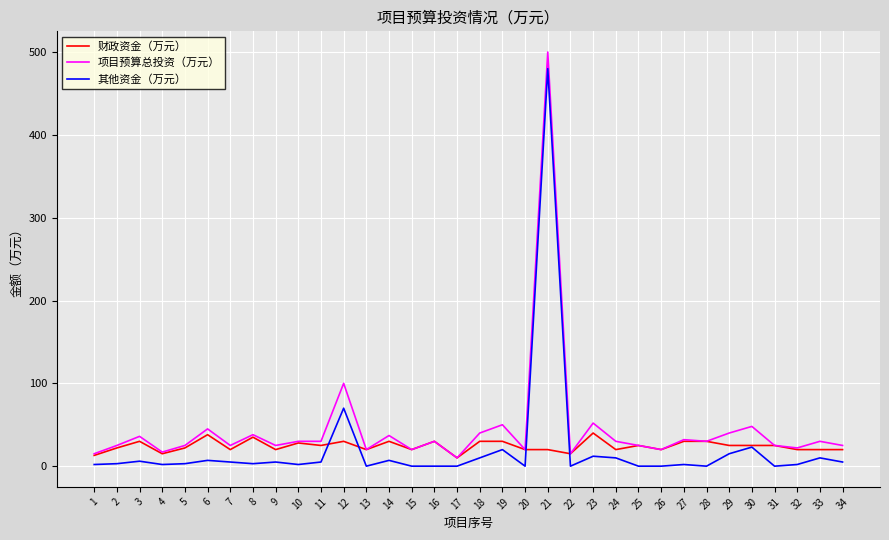

True or false: 项目预算总投资（万元） has a value of 37 at 14.

True